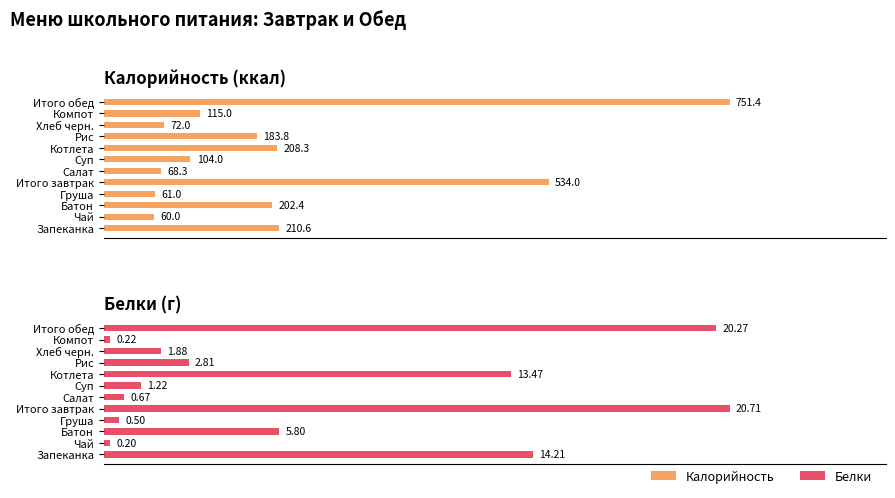

Does the chart contain stacked bars?

No